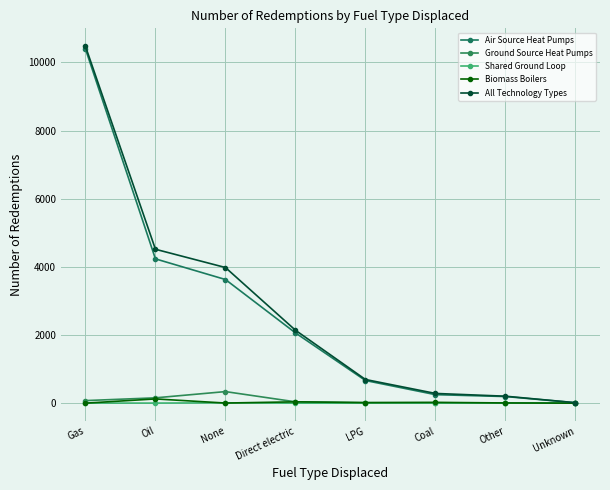

What is the label of the 6th point from the left?

Coal